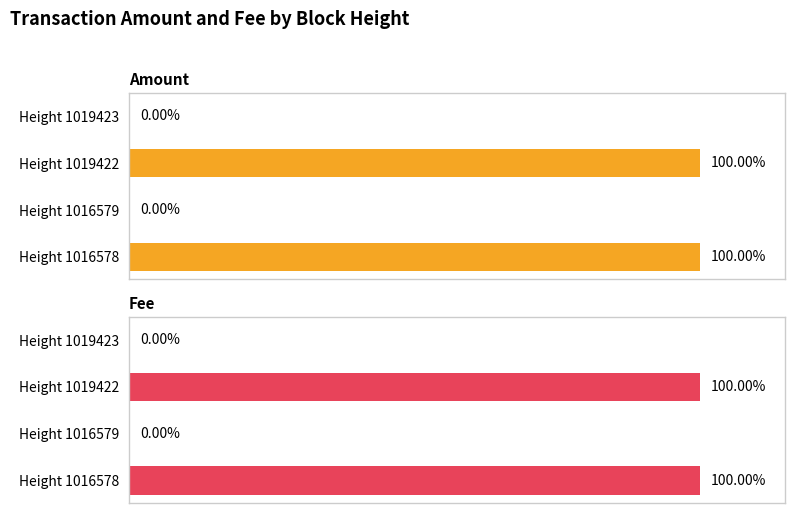

Which series has the largest total across all categories?

Amount